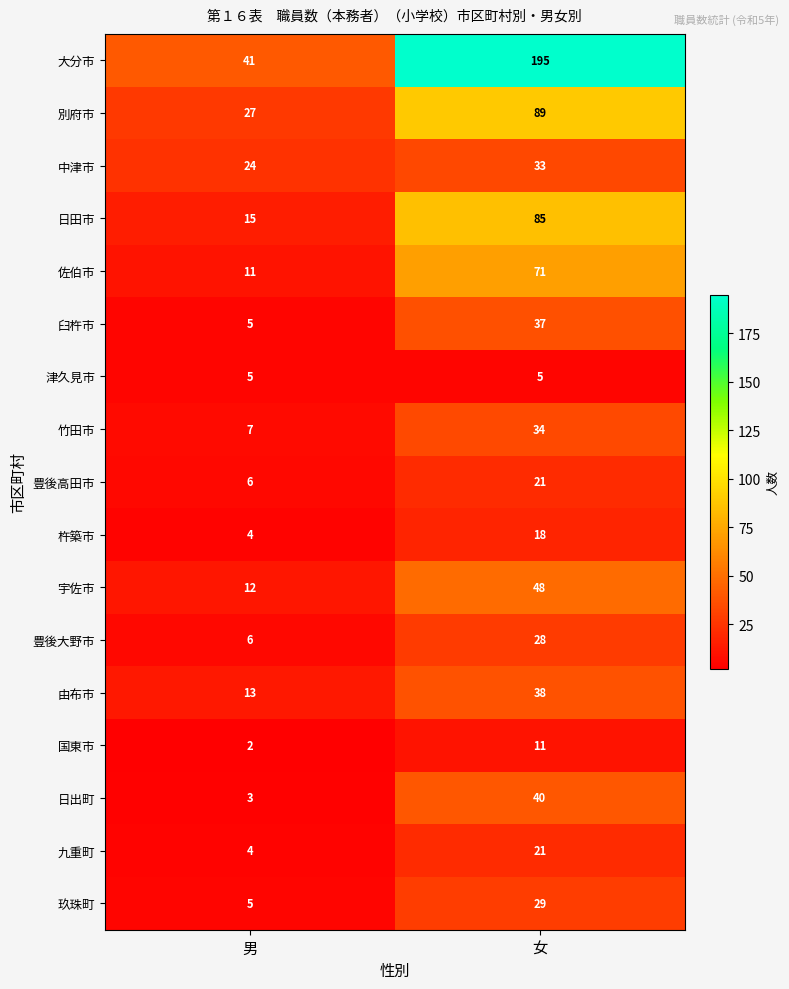

Which category has the lowest value across all series?

男